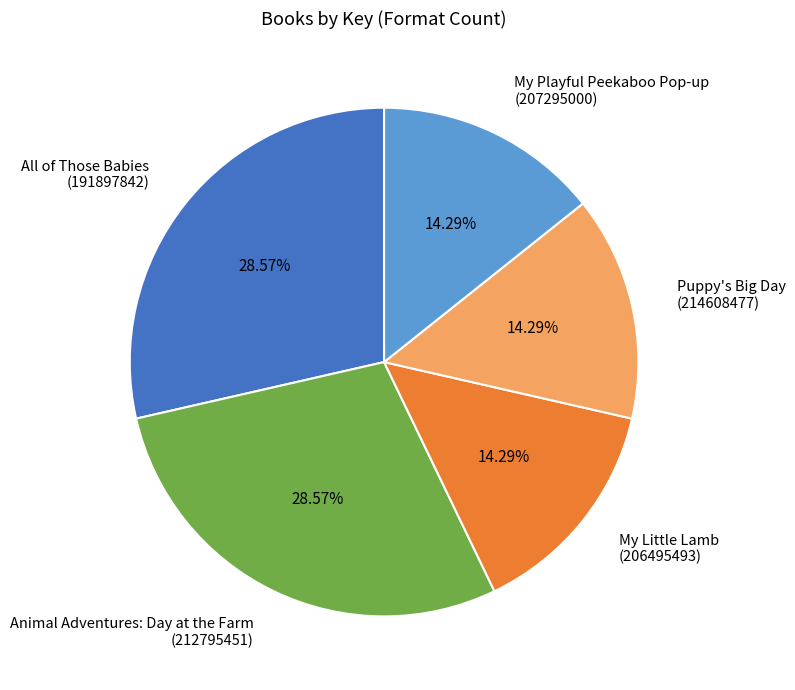

What is the ratio of the value at My Little Lamb (206495493) to the value at Puppy's Big Day (214608477)?

1.0